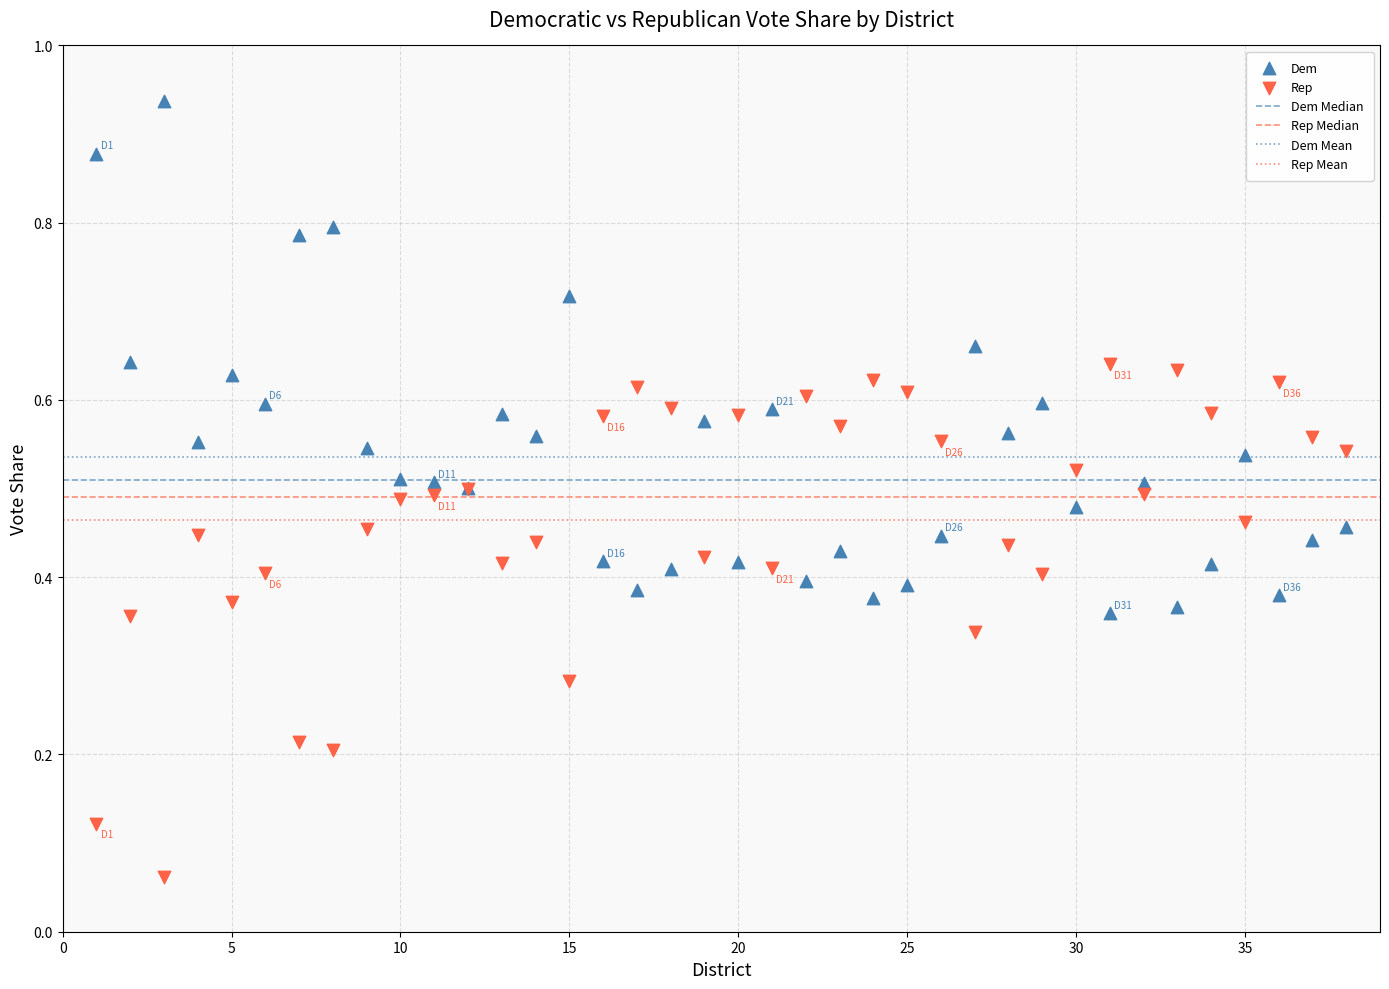

Which series reaches the minimum Y coordinate?

Rep